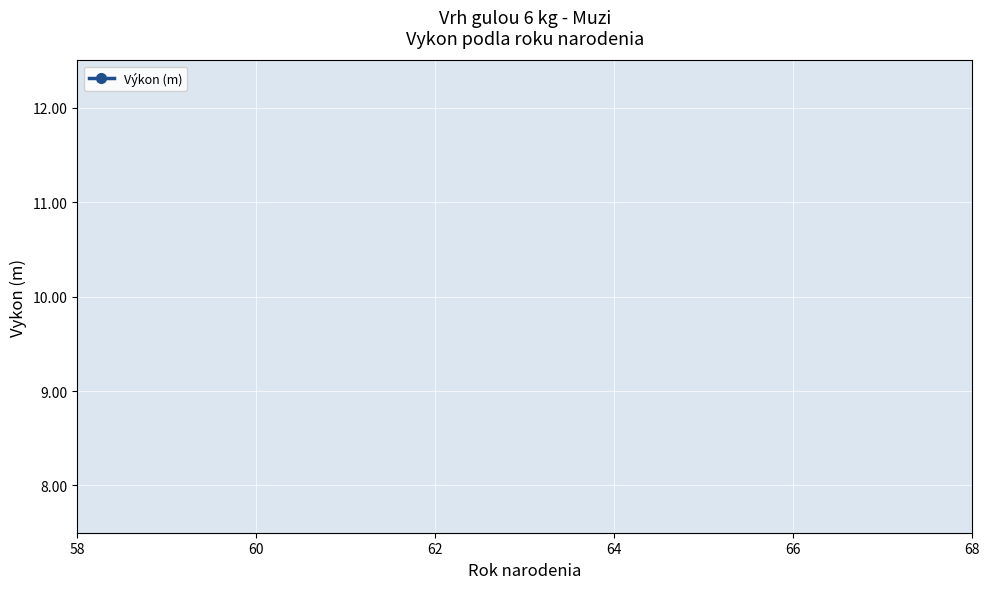

What is the sum of all values?

30.0